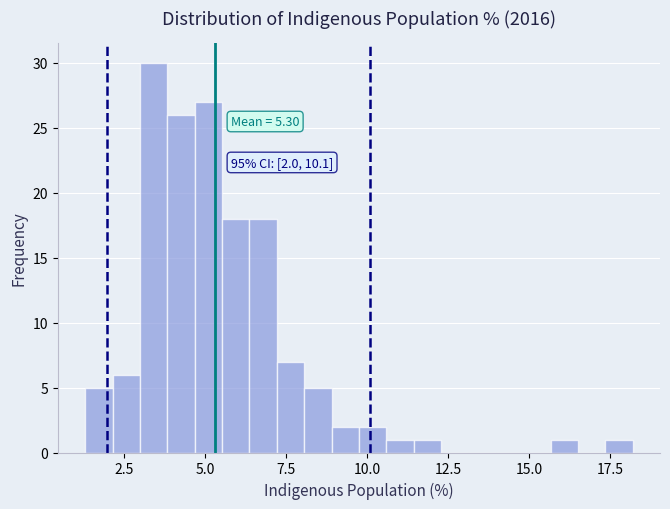

Read against the x-axis, roughly where is the centre of the tallest bar?

3.5